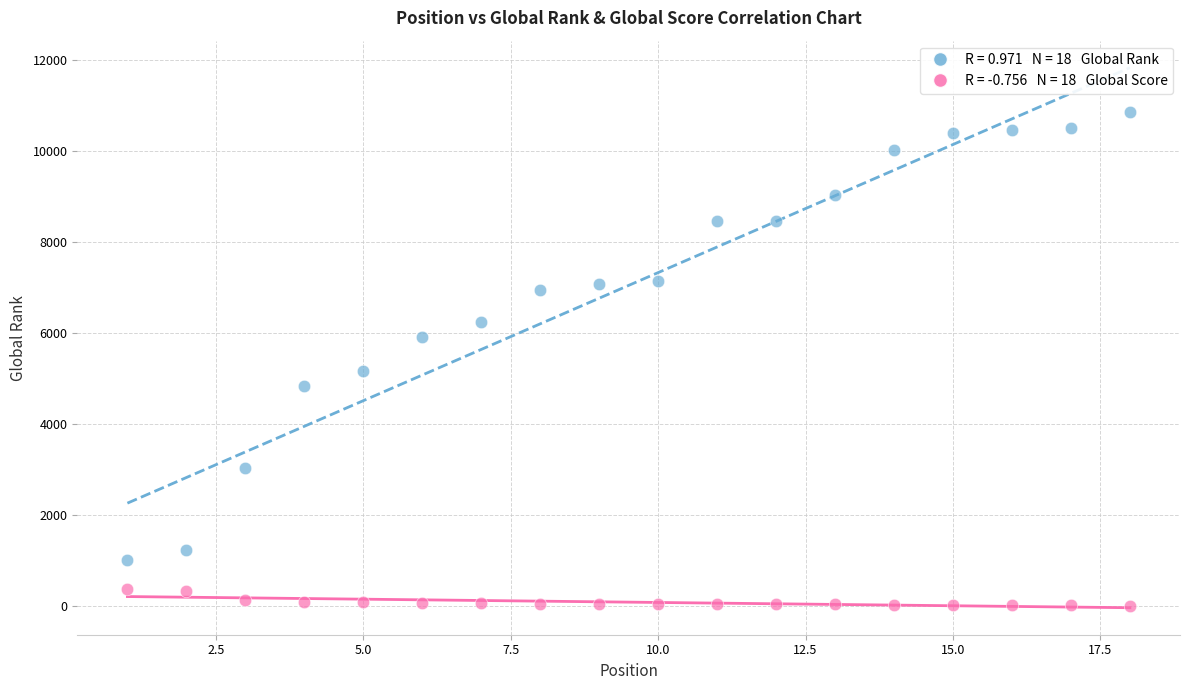

Across all data points, what is the range of X values (max minus min)?

17